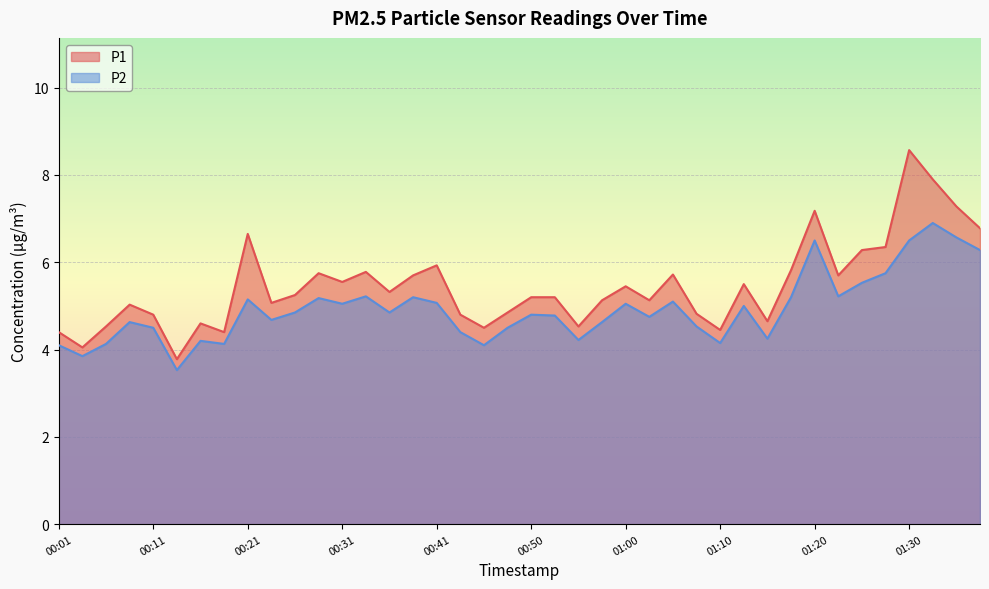

Reading left to right, list all the values displayed in this chart.

P1: 00:01=4.4	00:03=4.0	00:06=4.5	00:08=5.0	00:11=4.8	00:13=3.8	00:16=4.6	00:18=4.4	00:21=6.7	00:23=5.1	00:26=5.2	00:28=5.8	00:31=5.5	00:33=5.8	00:36=5.3	00:38=5.7	00:41=5.9	00:43=4.8	00:45=4.5	00:48=4.8	00:50=5.2	00:53=5.2	00:55=4.5	00:58=5.1	01:00=5.5	01:03=5.1	01:05=5.7	01:08=4.8	01:10=4.5	01:12=5.5	01:15=4.7	01:17=5.8	01:20=7.2	01:22=5.7	01:25=6.3	01:27=6.3	01:30=8.6	01:32=7.9	01:35=7.3	01:37=6.8
P2: 00:01=4.1	00:03=3.9	00:06=4.1	00:08=4.6	00:11=4.5	00:13=3.5	00:16=4.2	00:18=4.1	00:21=5.2	00:23=4.7	00:26=4.8	00:28=5.2	00:31=5.0	00:33=5.2	00:36=4.8	00:38=5.2	00:41=5.1	00:43=4.4	00:45=4.1	00:48=4.5	00:50=4.8	00:53=4.8	00:55=4.2	00:58=4.6	01:00=5.0	01:03=4.8	01:05=5.1	01:08=4.5	01:10=4.2	01:12=5.0	01:15=4.2	01:17=5.2	01:20=6.5	01:22=5.2	01:25=5.5	01:27=5.8	01:30=6.5	01:32=6.9	01:35=6.6	01:37=6.3